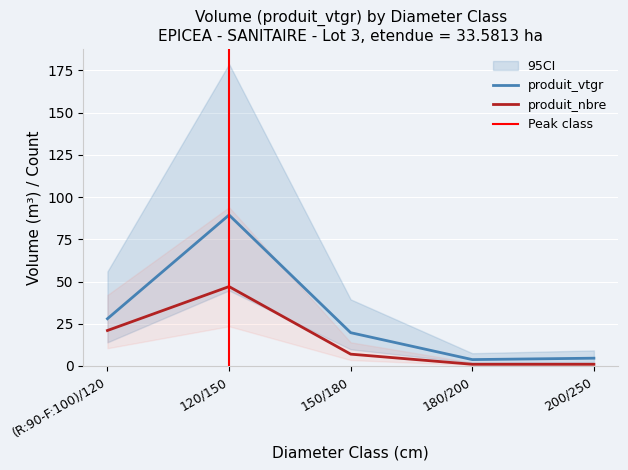

List the labels in order of produit_vtgr value, smallest first.

180/200, 200/250, 150/180, (R:90-F:100)/120, 120/150